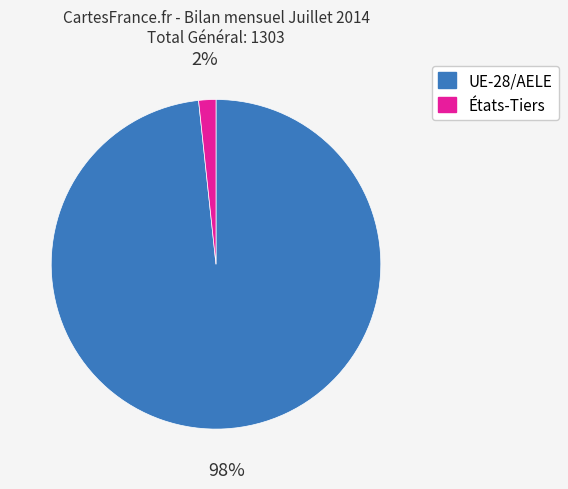

True or false: UE-28/AELE accounts for 98% of the total.

True